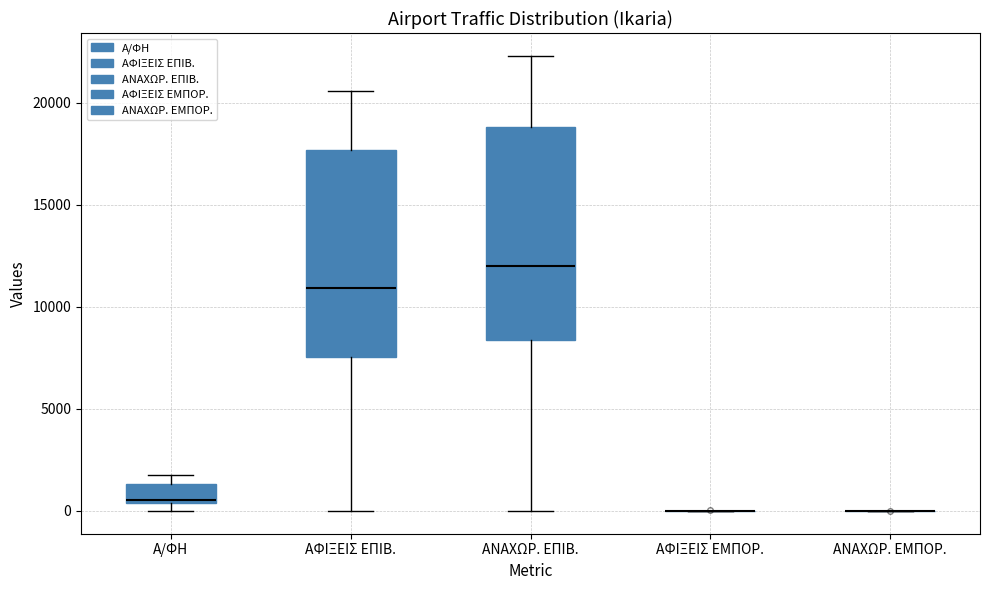

Where does the upper whisker of the box for ΑΝΑΧΩΡ. ΕΠΙΒ. end on the y-axis? The values are not printed on the chart, so give them approximately, as read against the axis.

22500